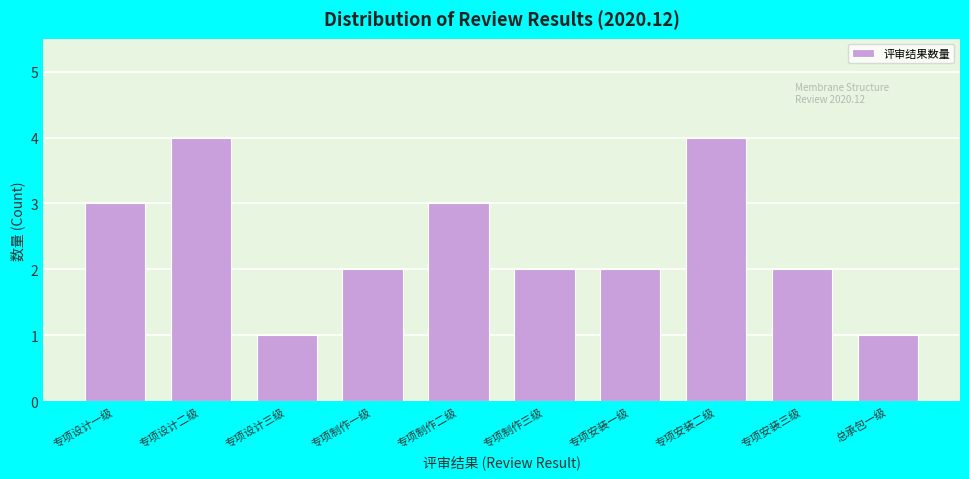

Reading left to right, extract all data points from this chart.

3	4	1	2	3	2	2	4	2	1